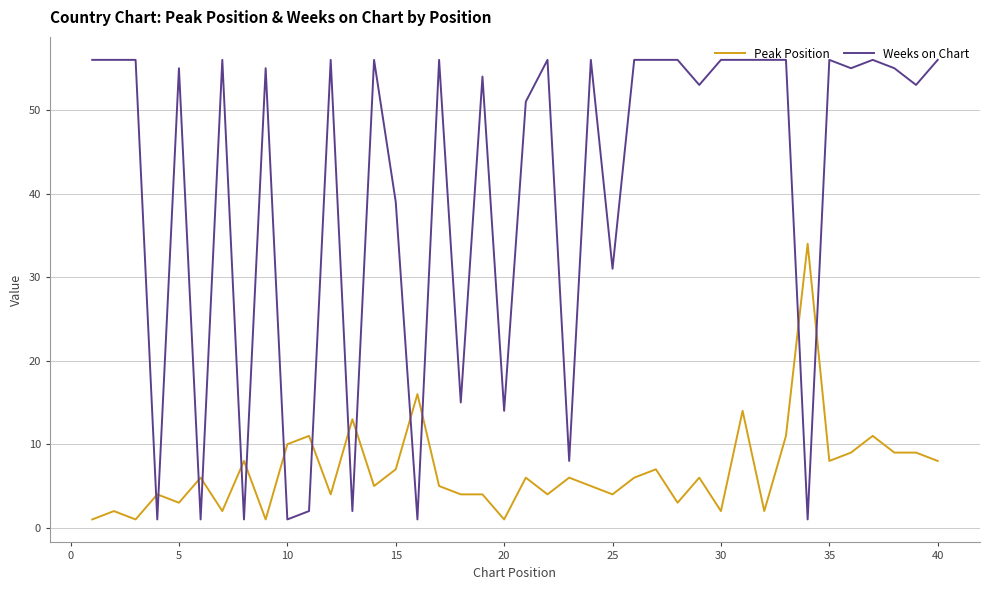

What is the difference between the maximum and minimum values in the Peak Position series?

33